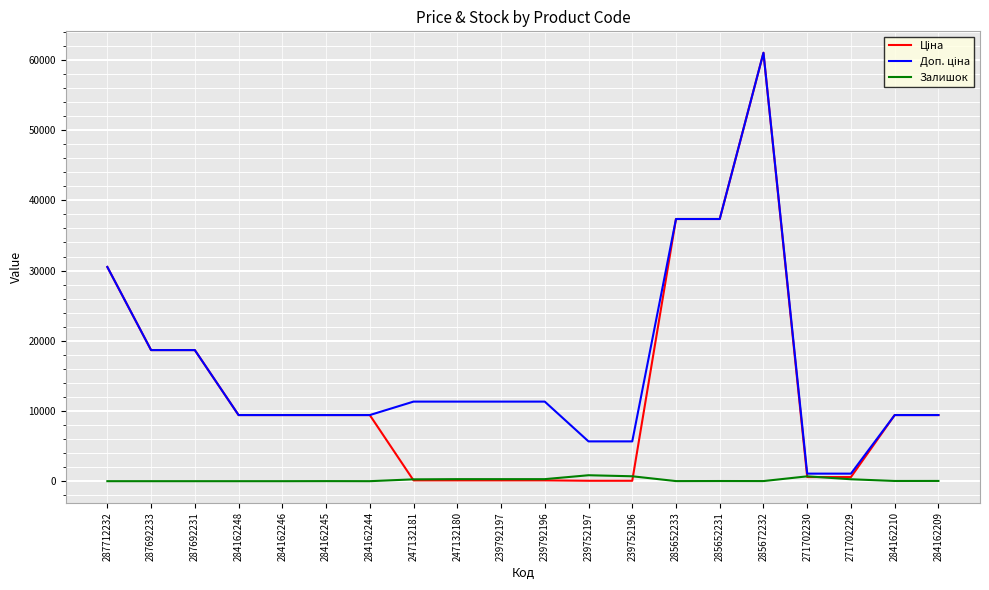

At which category does the chart reach its peak across all series?

285672232